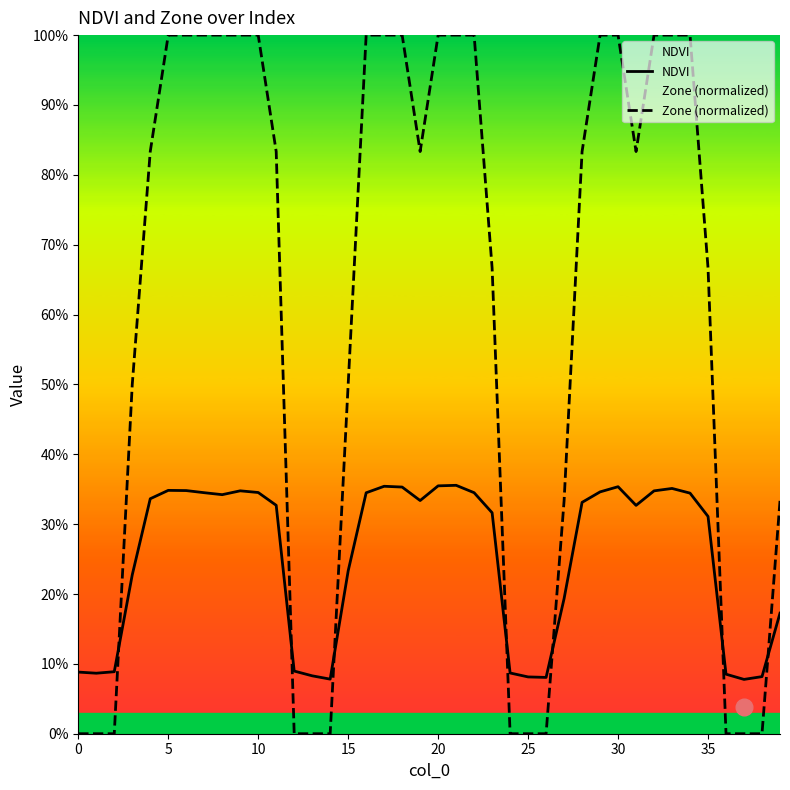

What is the label of the 26th point from the right?

14